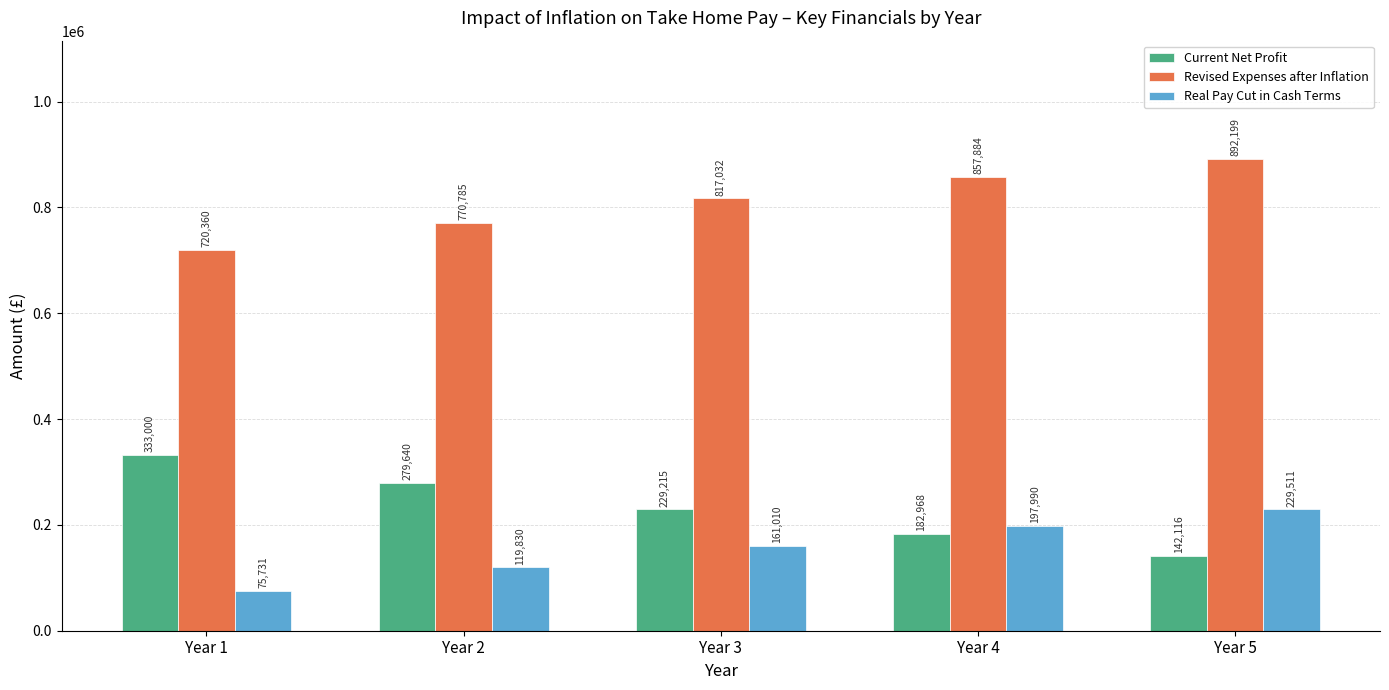

At which label is Revised Expenses after Inflation closest to 806279?

Year 3